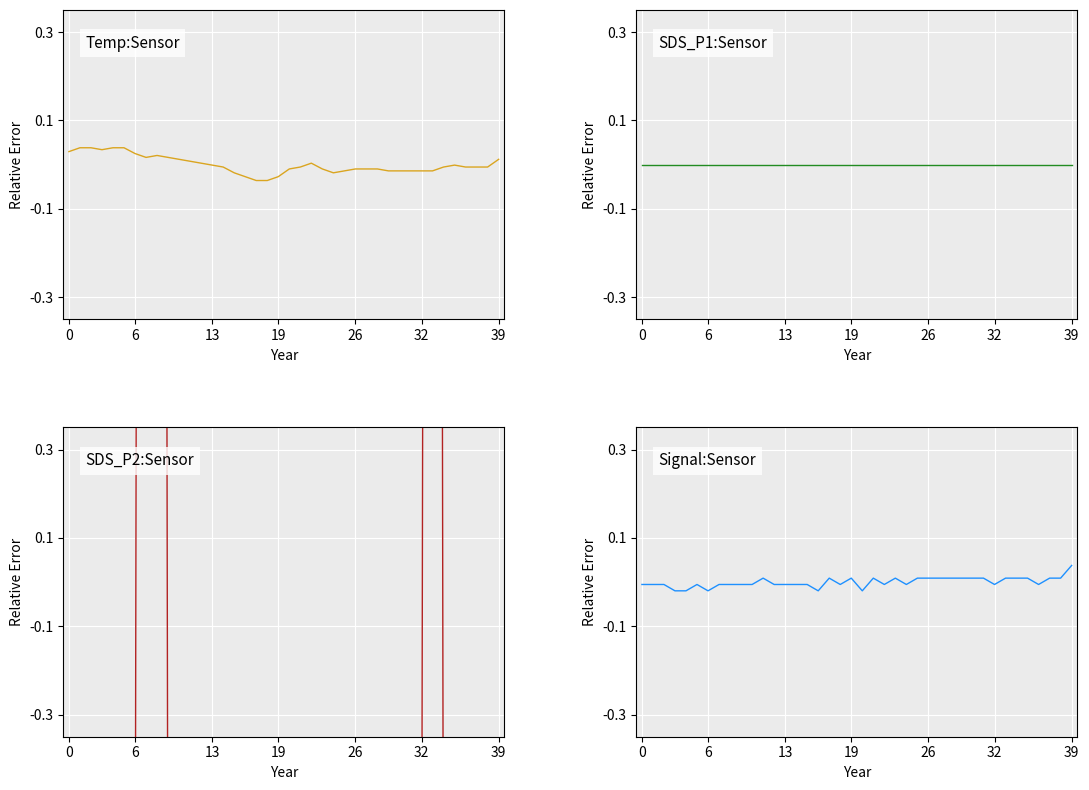

What is the minimum value shown in the chart?

-1.0